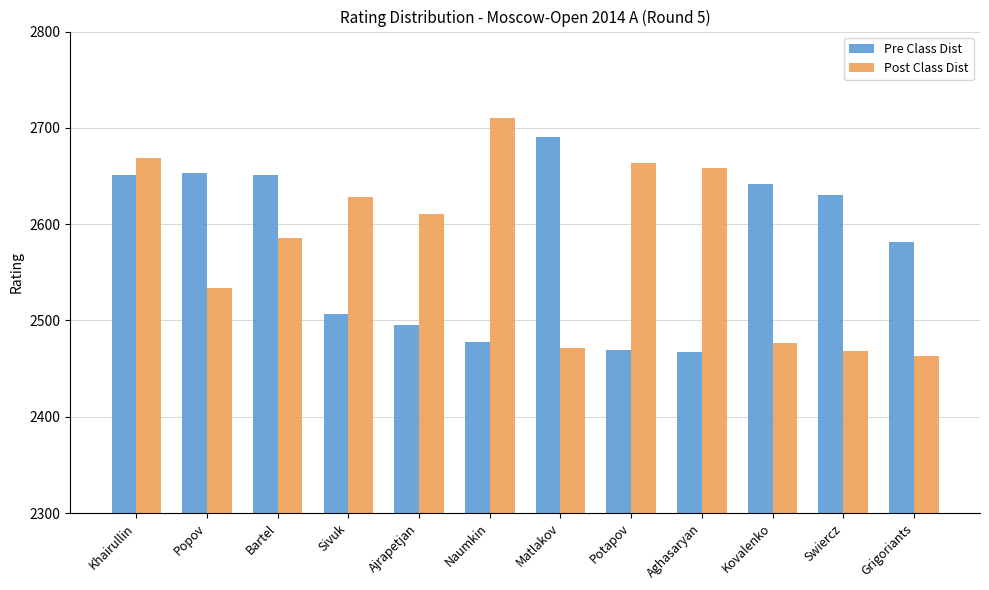

What is the label of the 11th bar from the right?

Popov